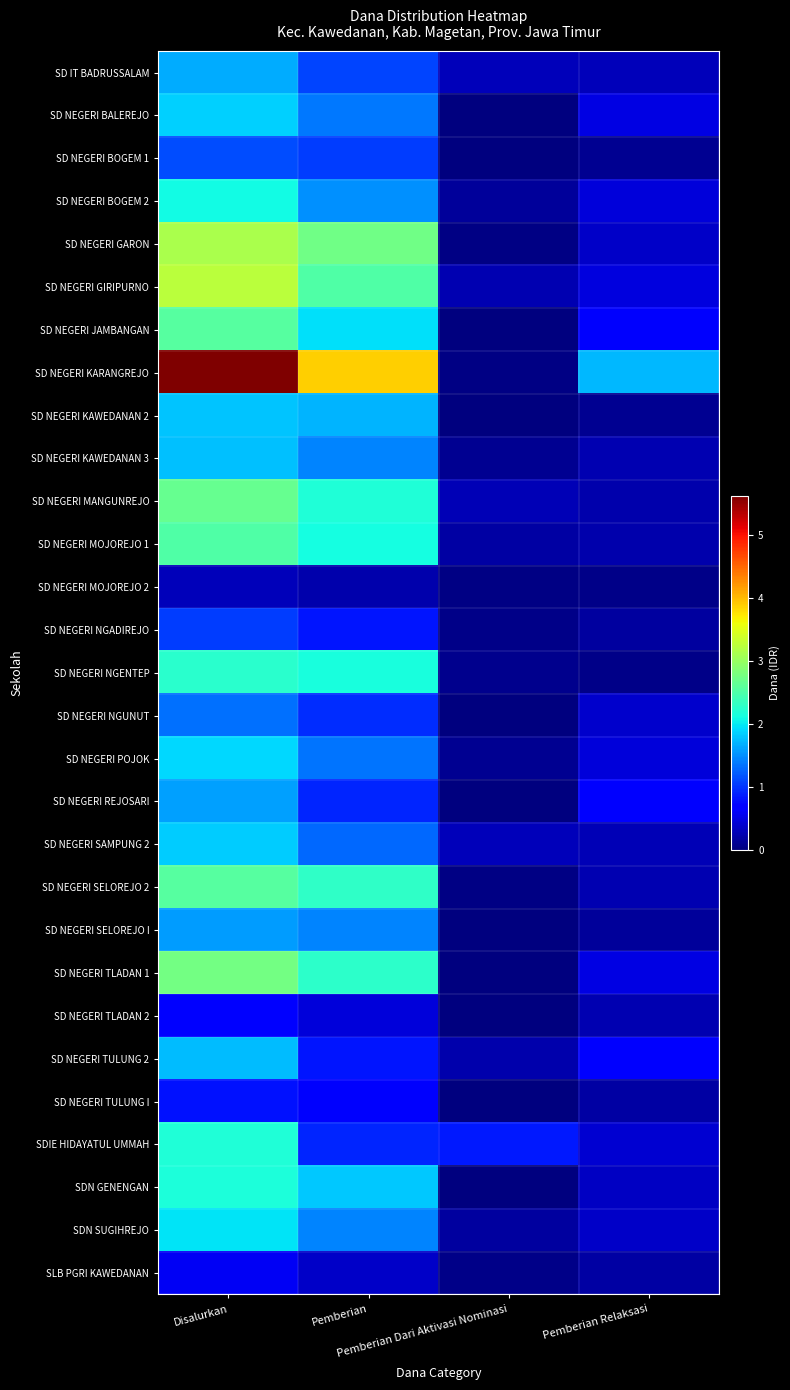

Which series changed the most between Disalurkan and Pemberian?

SD NEGERI KARANGREJO